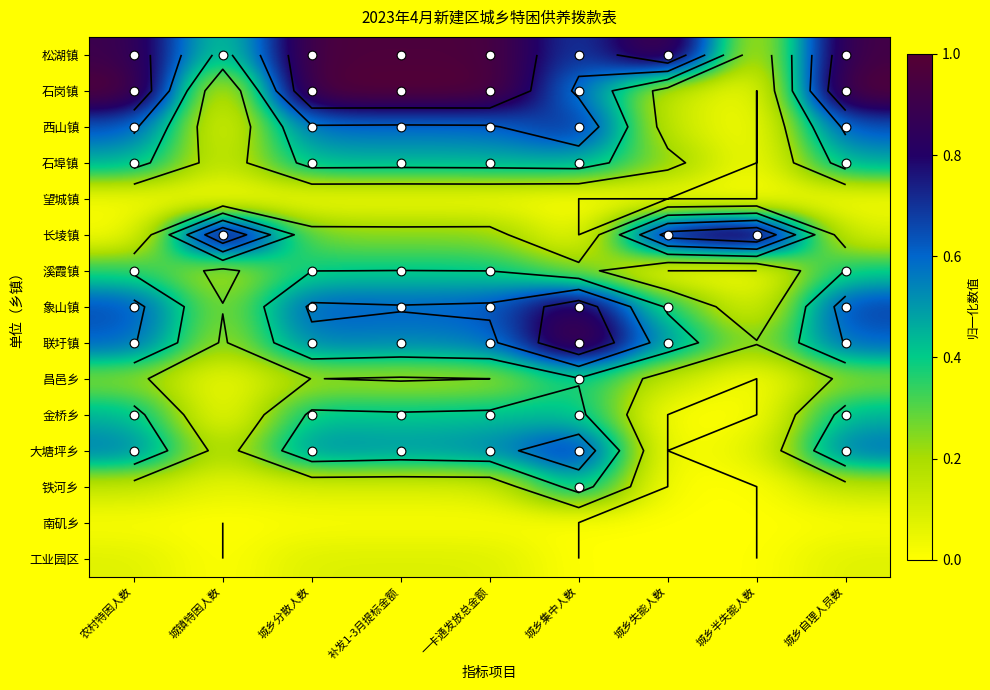

At 城镇特困人数, list the series in order from largest to smallest.

长堎镇, 松湖镇, 象山镇, 联圩镇, 溪霞镇, 大塘坪乡, 石埠镇, 铁河乡, 西山镇, 昌邑乡, 石岗镇, 望城镇, 金桥乡, 南矶乡, 工业园区